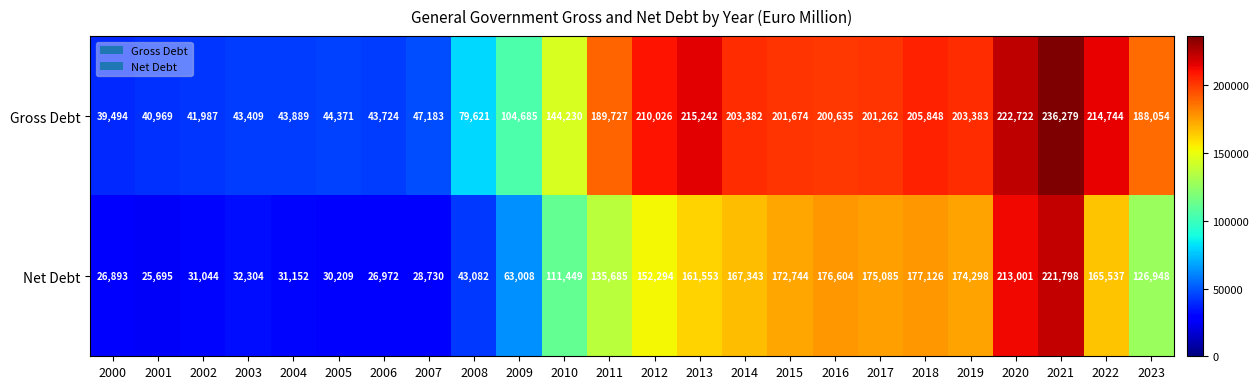

Between 2004 and 2016, which series saw the biggest shift?

Gross Debt